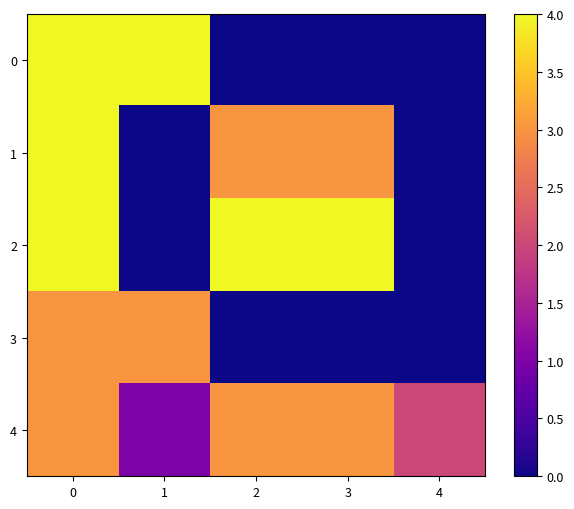

Which label corresponds to the smallest value in the chart?

2